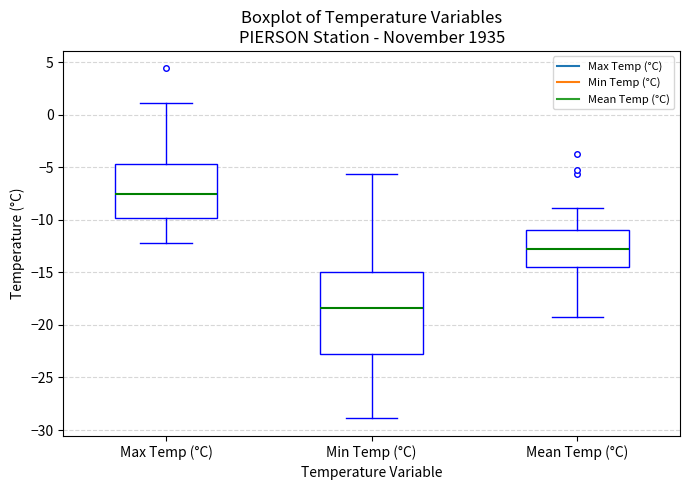

Where is the upper edge of the box for Max Temp (°C) on the y-axis? The values are not printed on the chart, so give them approximately, as read against the axis.

-4.5